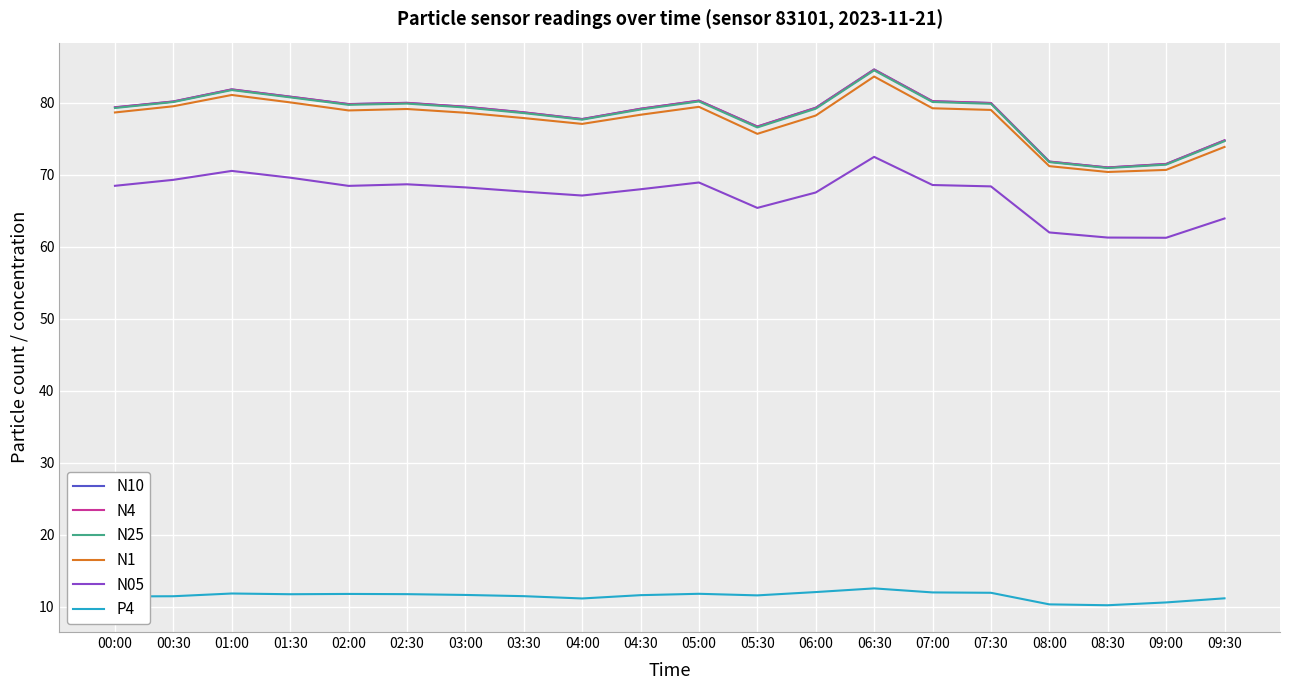

At which category is the sum across all series the highest?

06:30